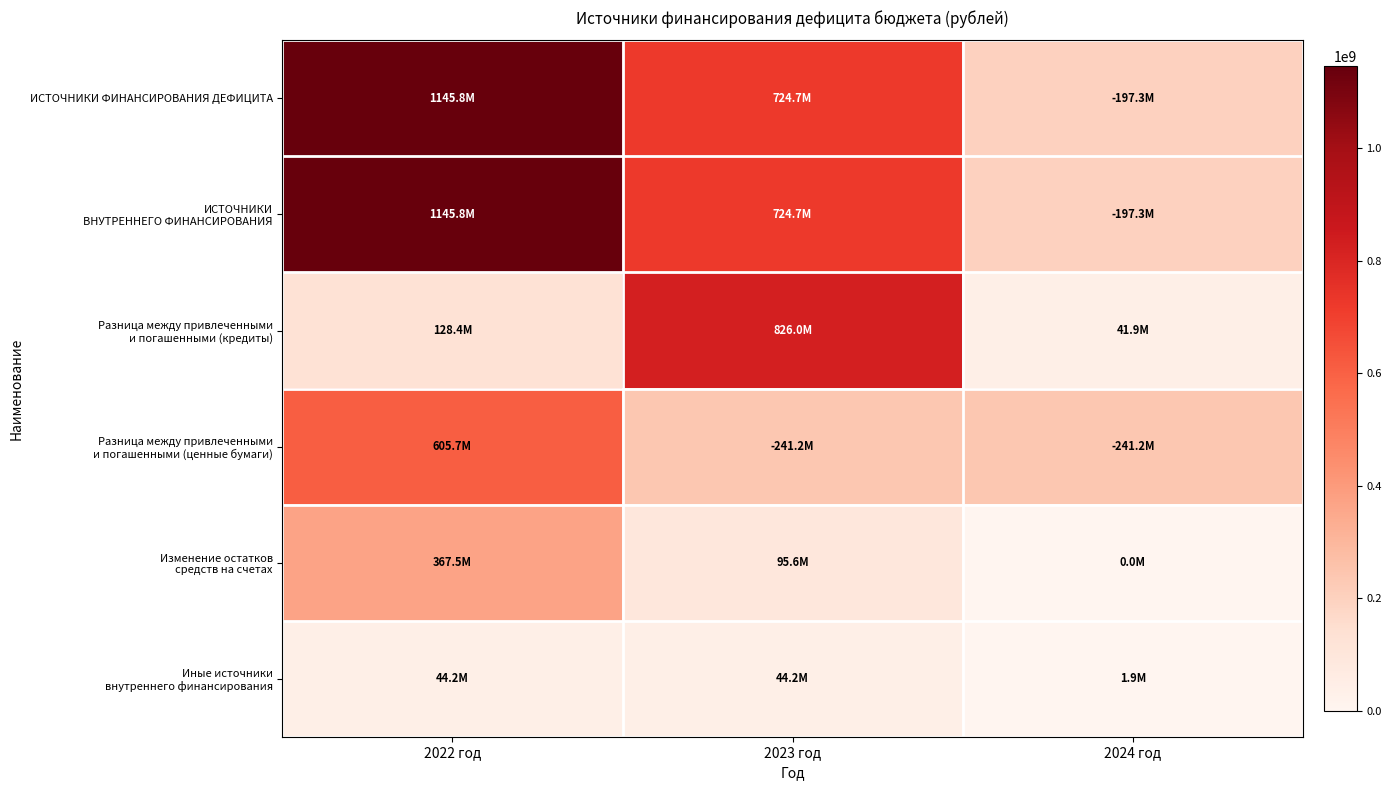

Between 2023 год and 2022 год, which is larger?

2022 год